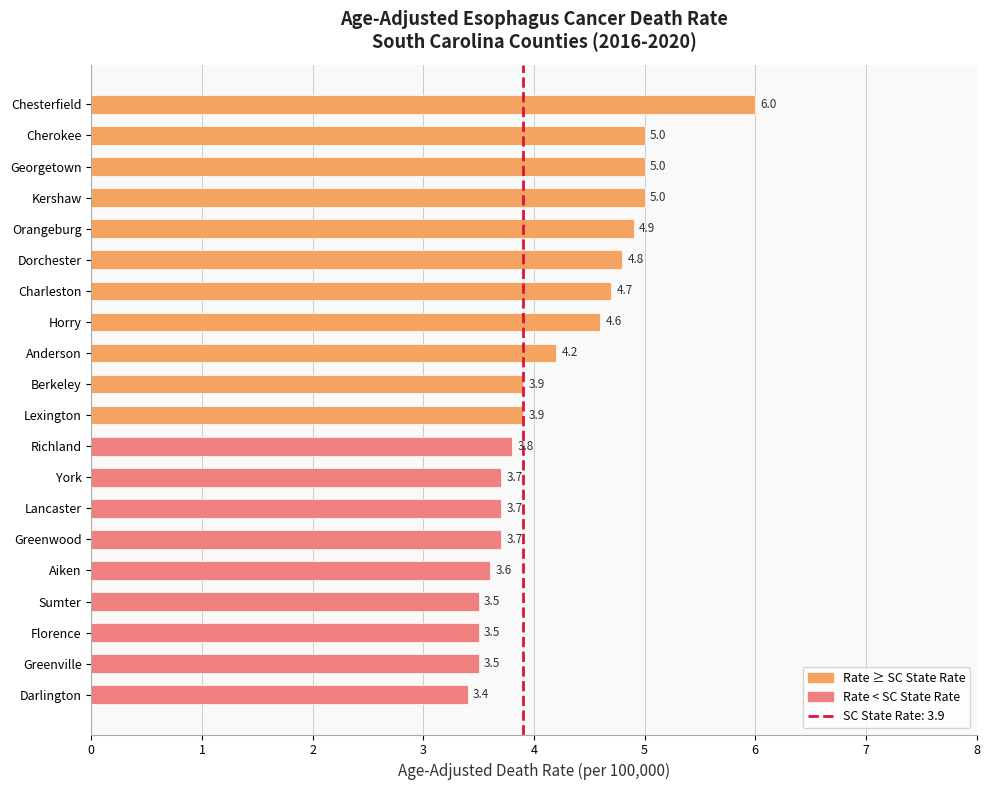

Is it true that the value at York is 3.7?

True